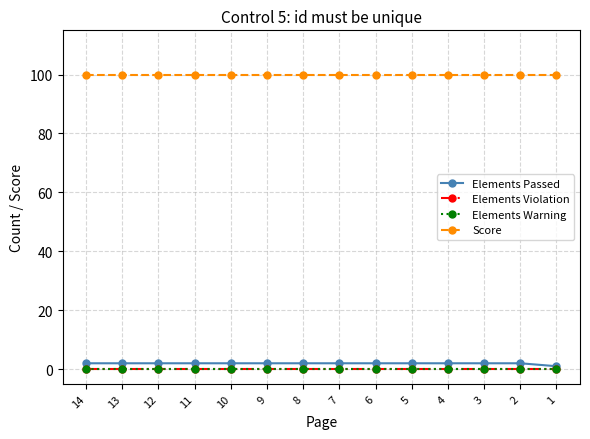

Is this an area chart (filled region under the line)?

No